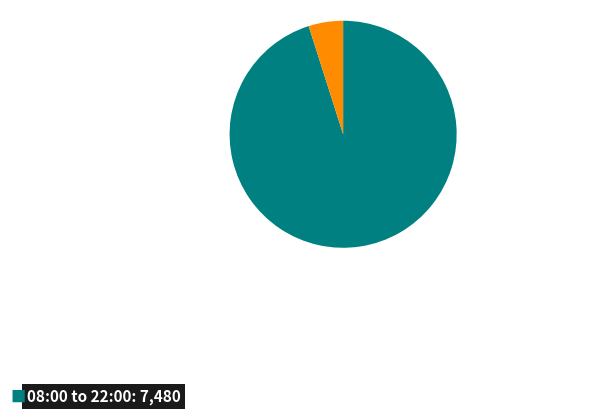

Does any single category account for the majority?

Yes